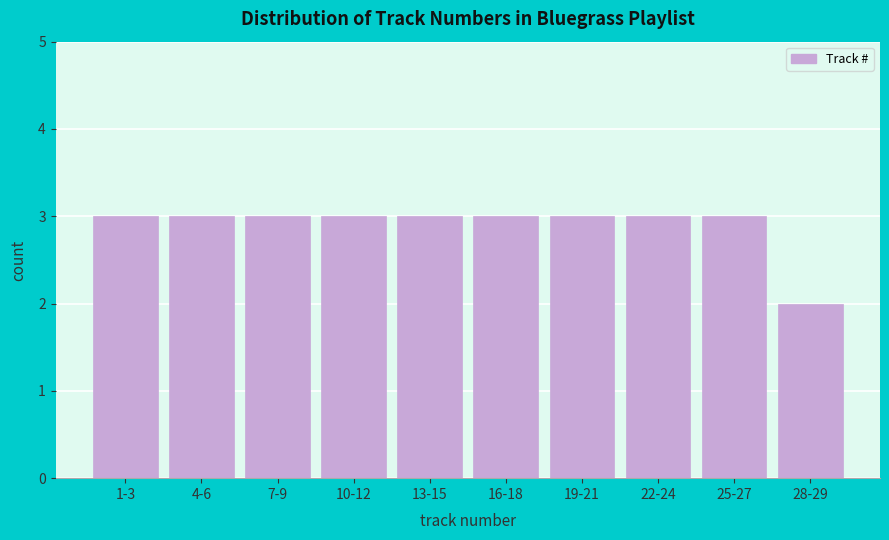

Reading right to left, list all the values displayed in this chart.

28-29=2	25-27=3	22-24=3	19-21=3	16-18=3	13-15=3	10-12=3	7-9=3	4-6=3	1-3=3